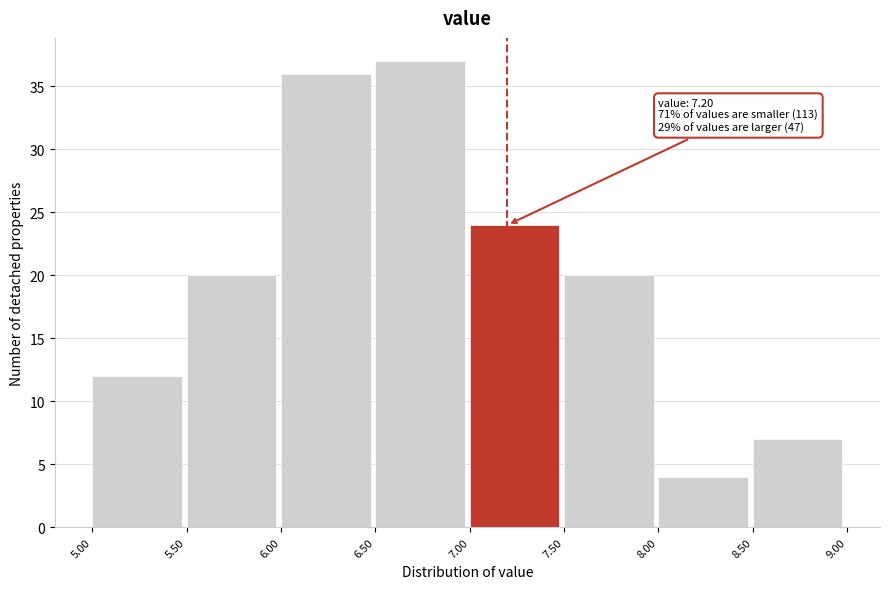

Which range on the x-axis has the tallest bar?

6.50 to 7.00